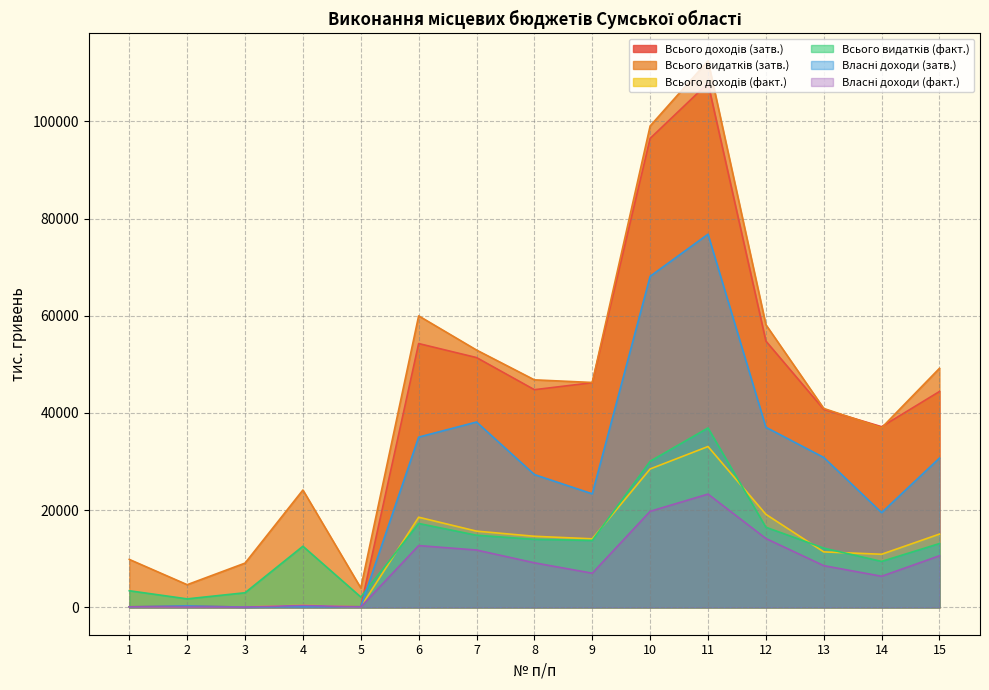

How many lines are shown in the chart?

6